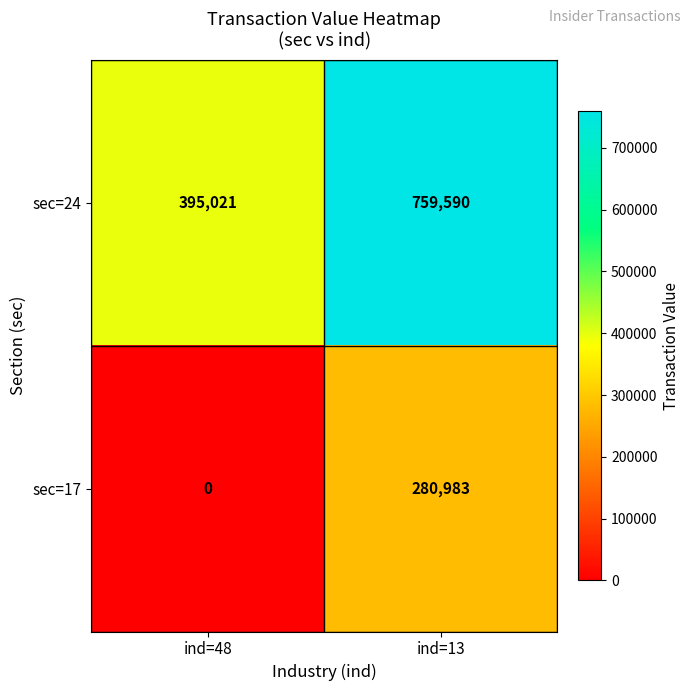

What is the sum of the sec=17 values at ind=48 and ind=13?

280983